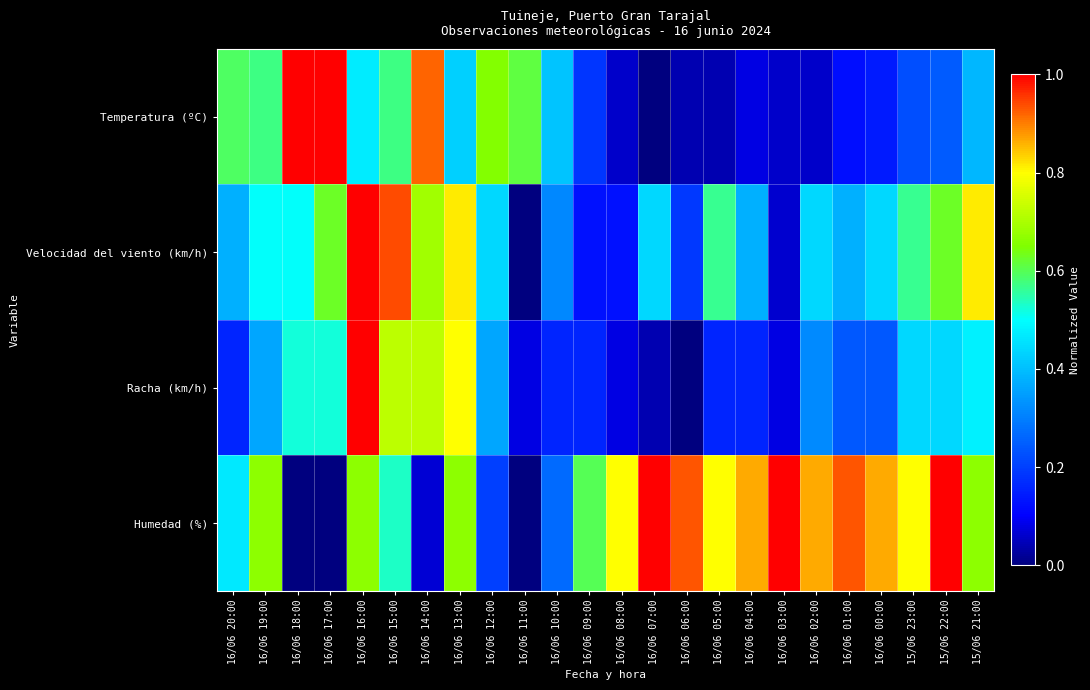

Which series has the largest total across all categories?

Humedad (%)